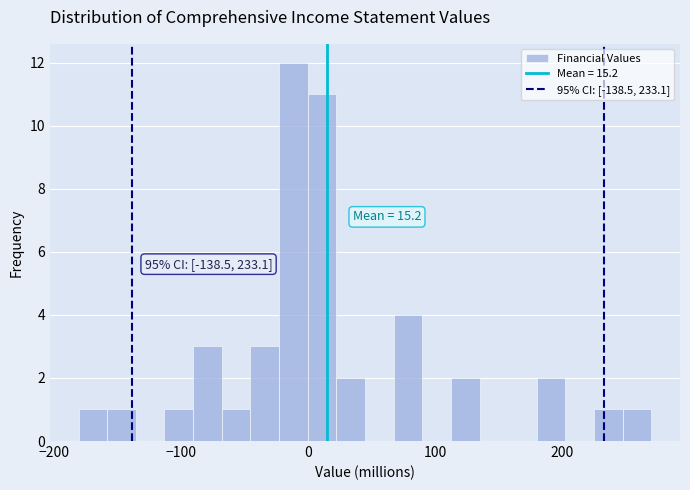

Around what value on the x-axis is the tallest bar? Give the approximate position of its centre, as read against the axis.

-10